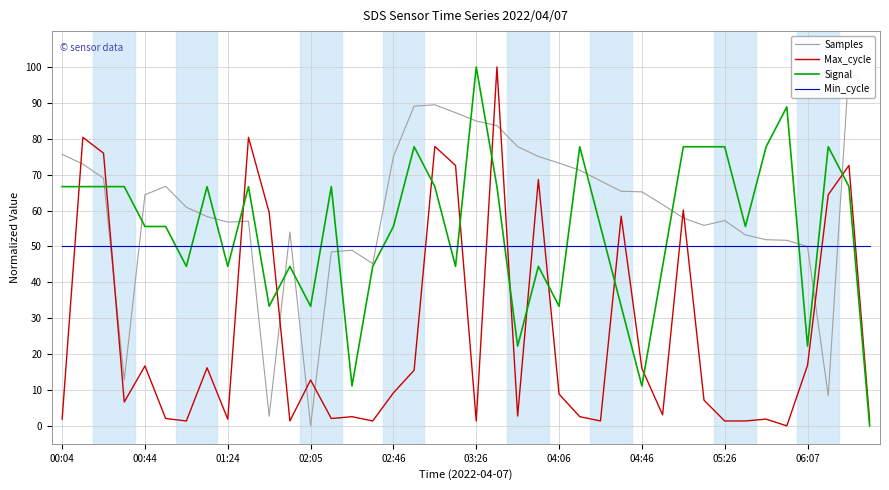

Is it true that Signal equals 27.5 at 03:26?

False